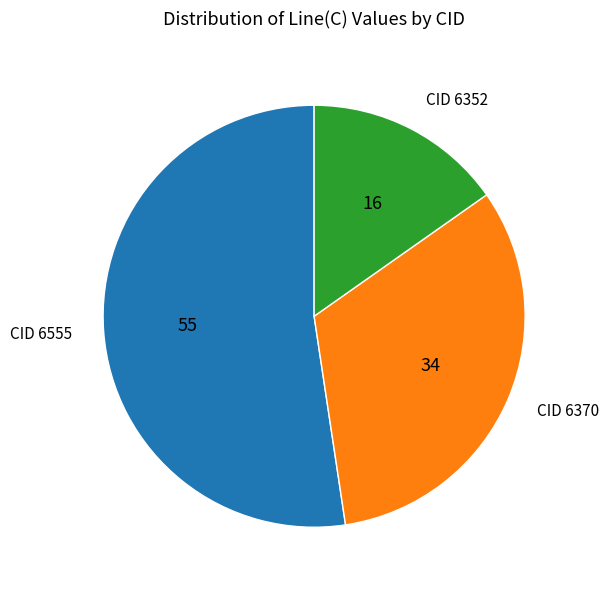

Which slice is the smallest?

CID 6352